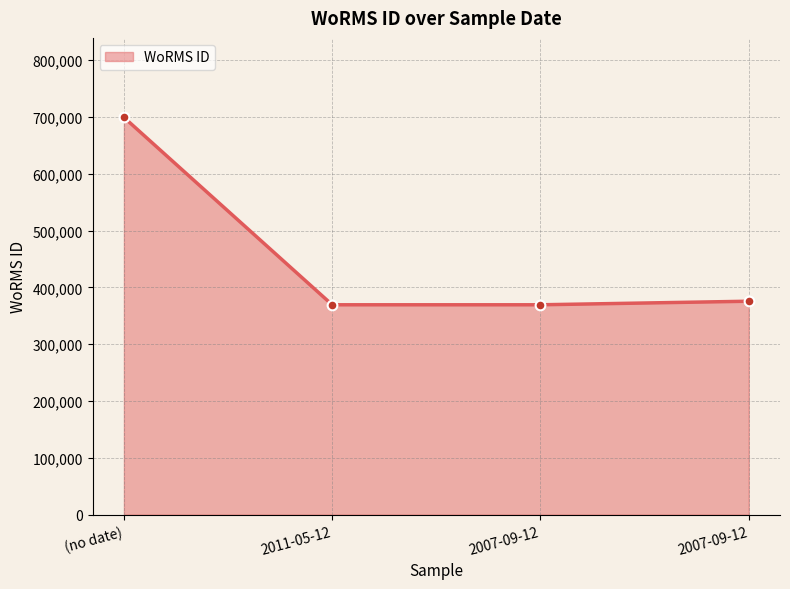

How many lines are shown in the chart?

1